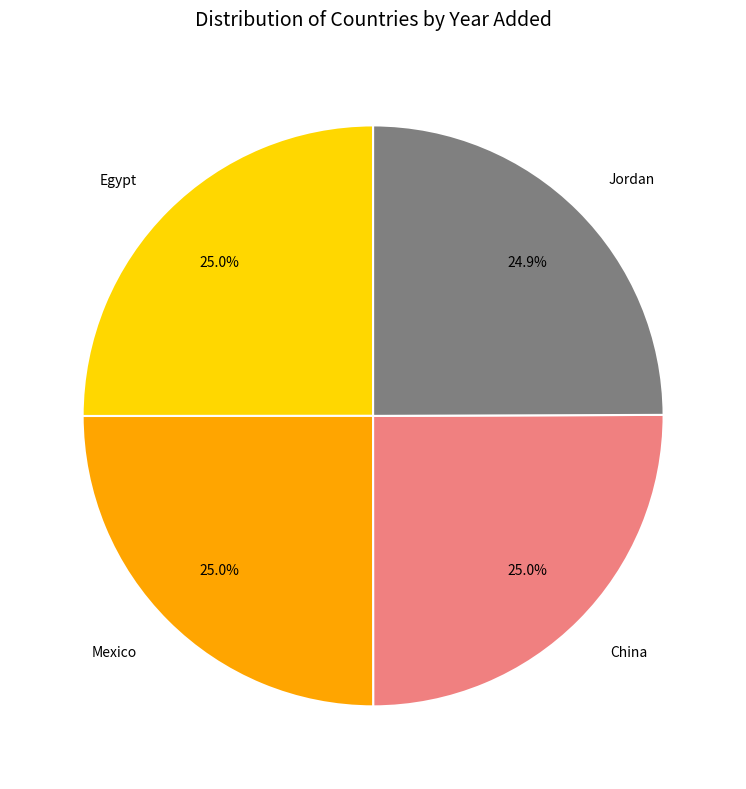

True or false: Egypt accounts for 31% of the total.

False